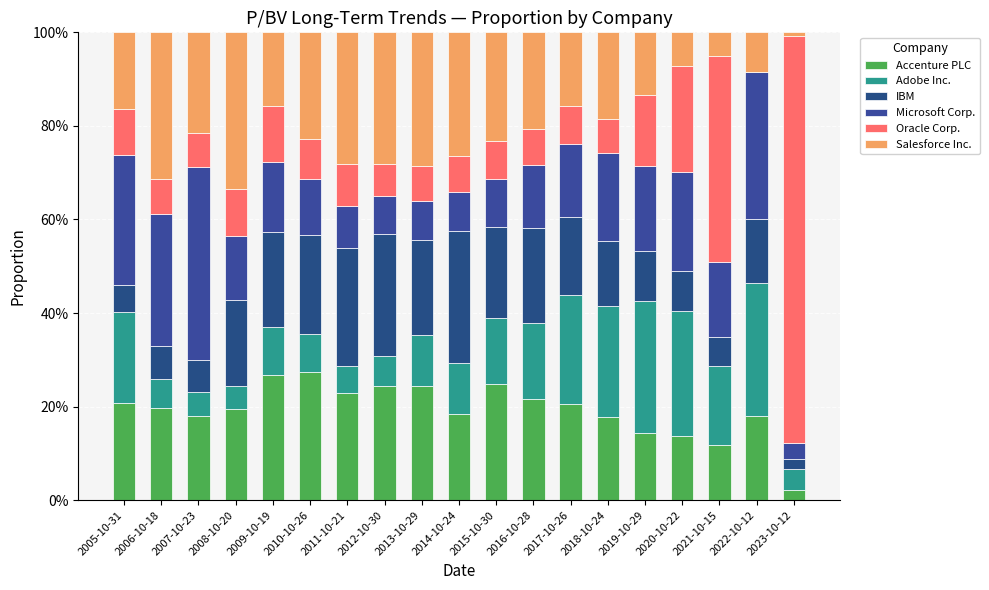

Which series has the widest spread of values?

Oracle Corp.